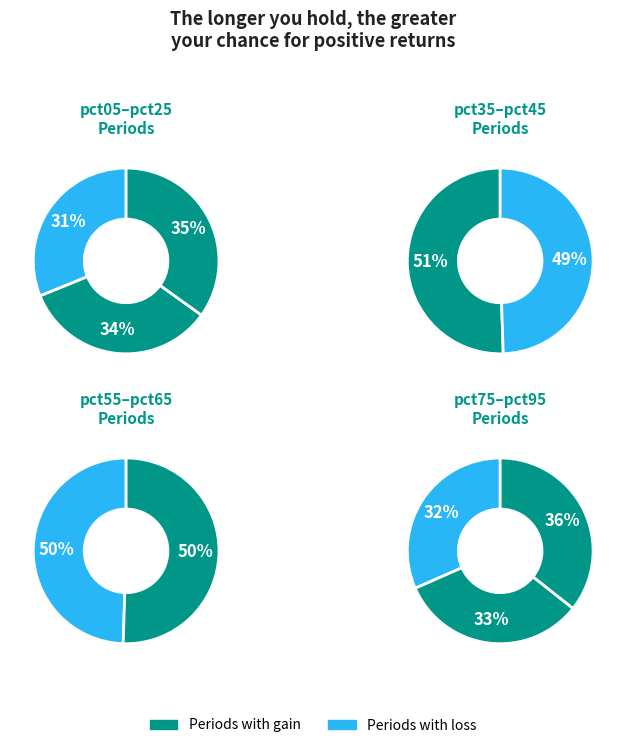

Combined, do pct45 and pct35 account for over 50%?

No